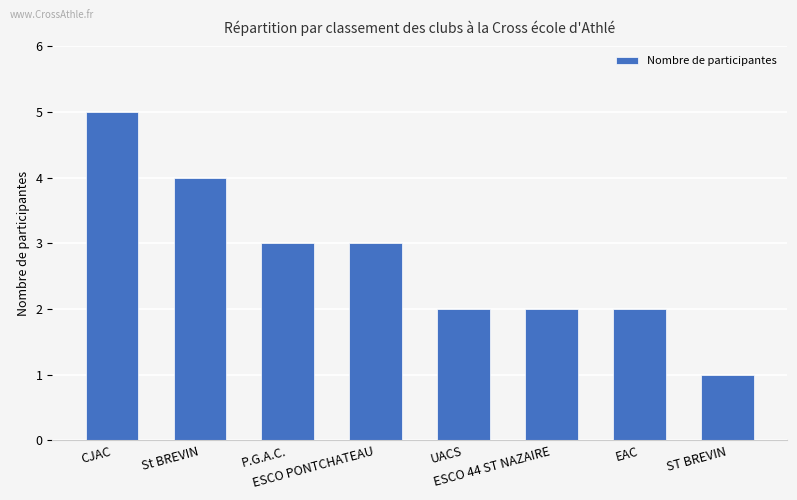

Reading right to left, transcribe all the data shown in this chart.

ST BREVIN=1	EAC=2	ESCO 44 ST NAZAIRE=2	UACS=2	ESCO PONTCHATEAU=3	P.G.A.C.=3	St BREVIN=4	CJAC=5